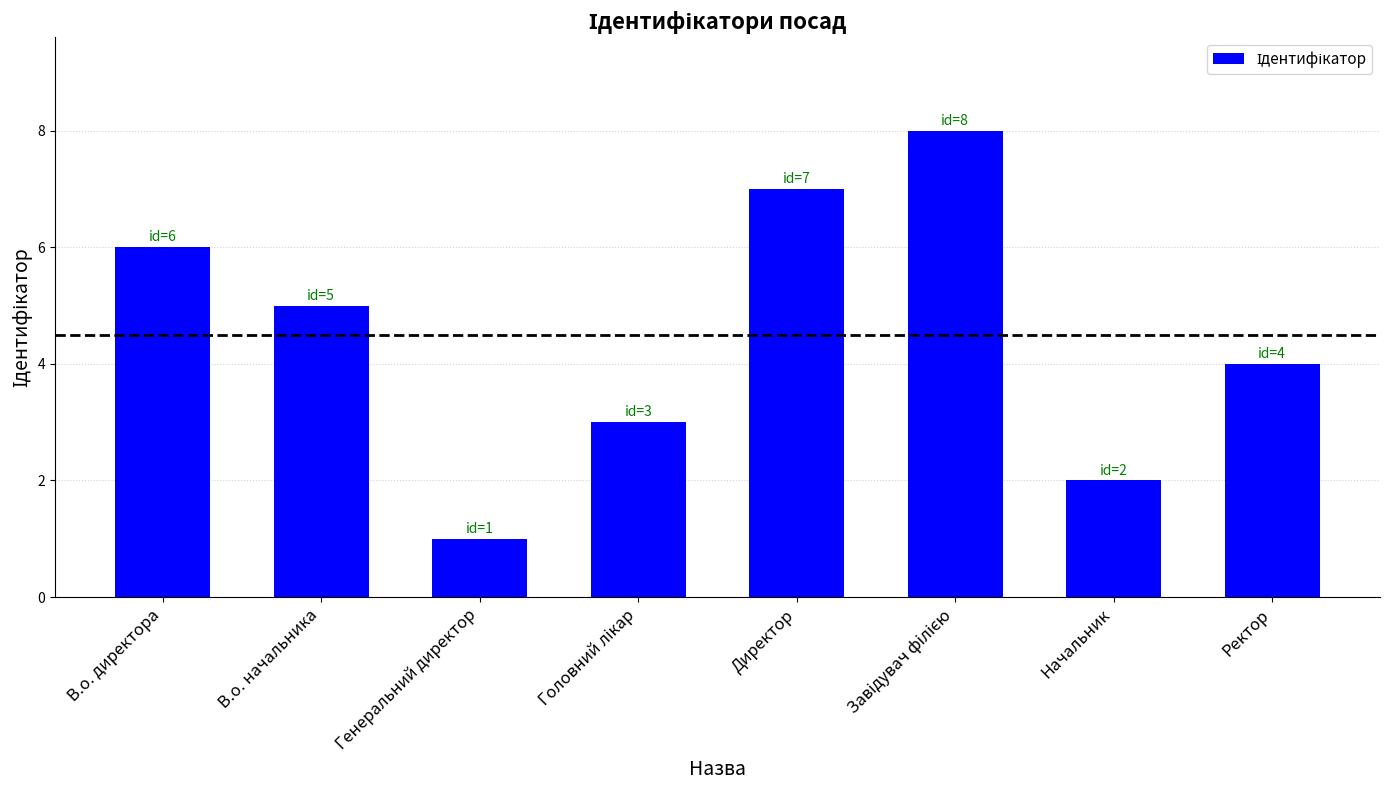

What is the approximate value at В.о. директора?

6